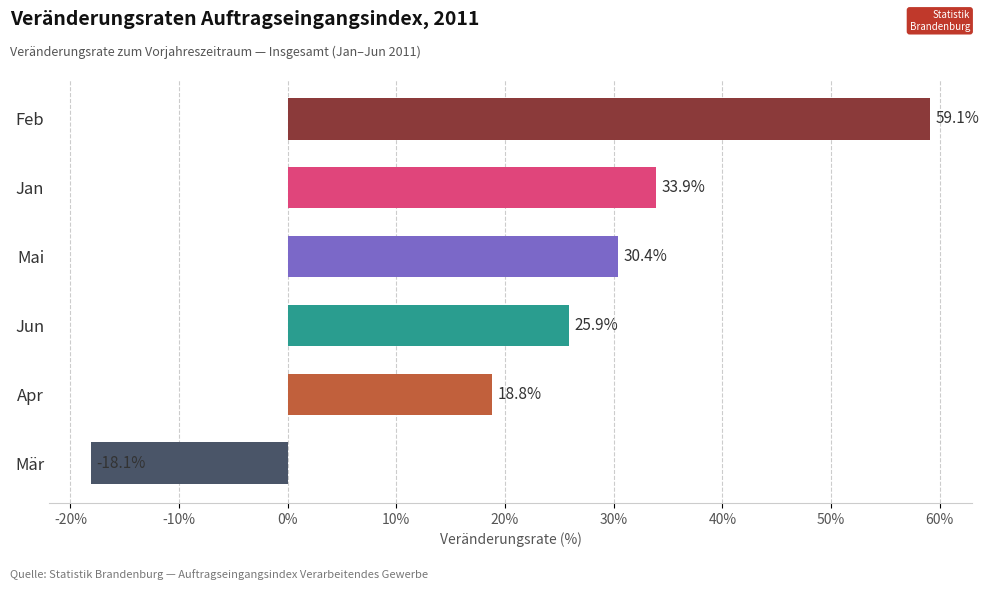

How many bars are there in total?

6